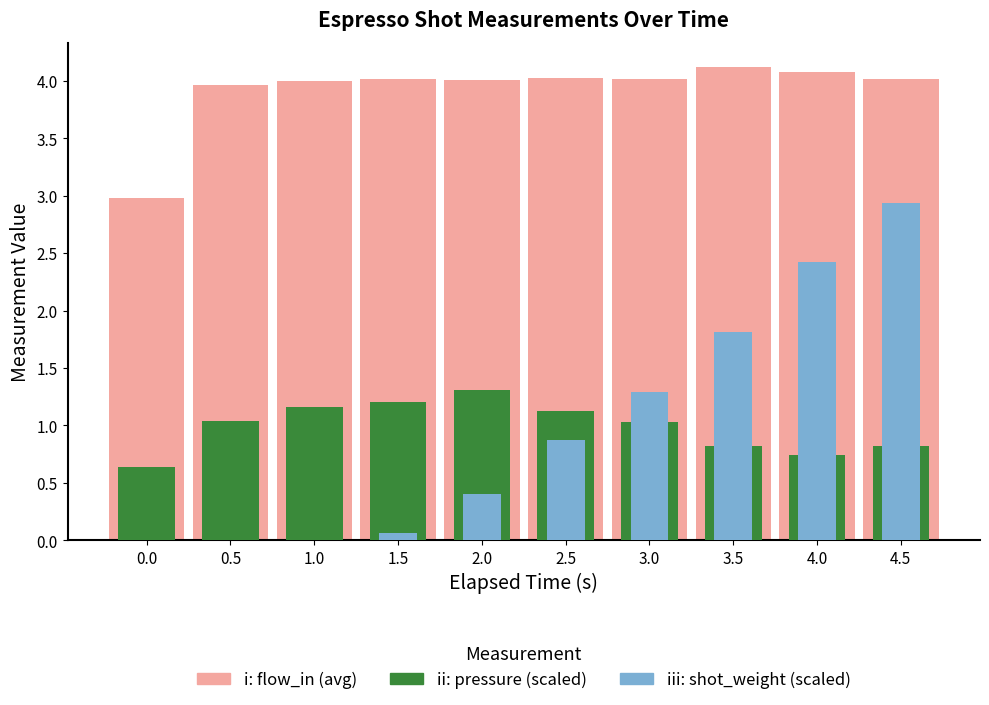

What is the label of the 10th bar from the left?

4.5